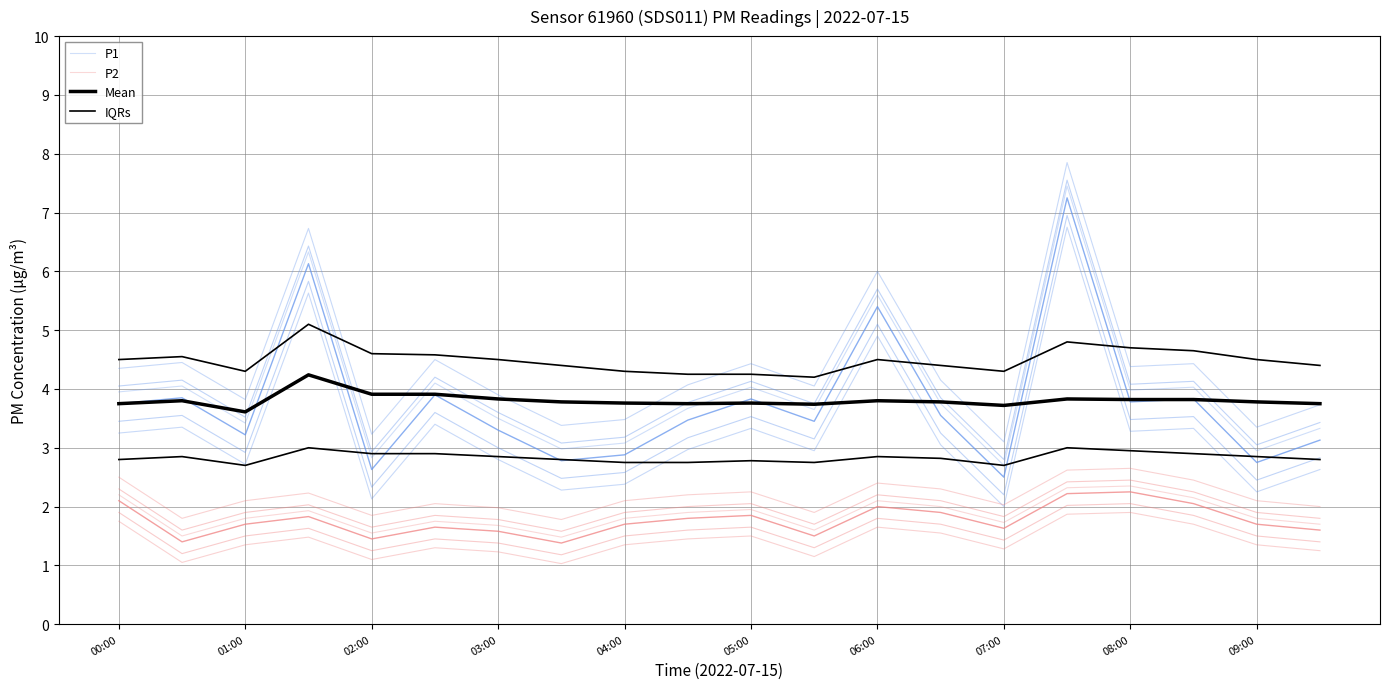

How many interior local peaks does the P2 series have?

5